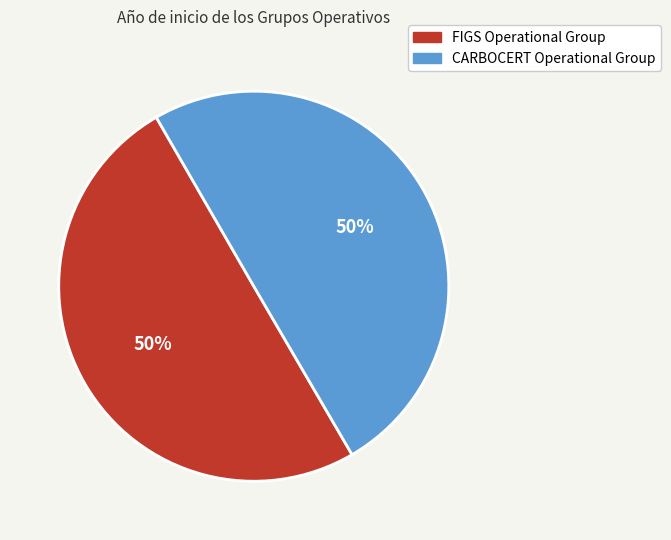

How many segments does this pie chart have?

2